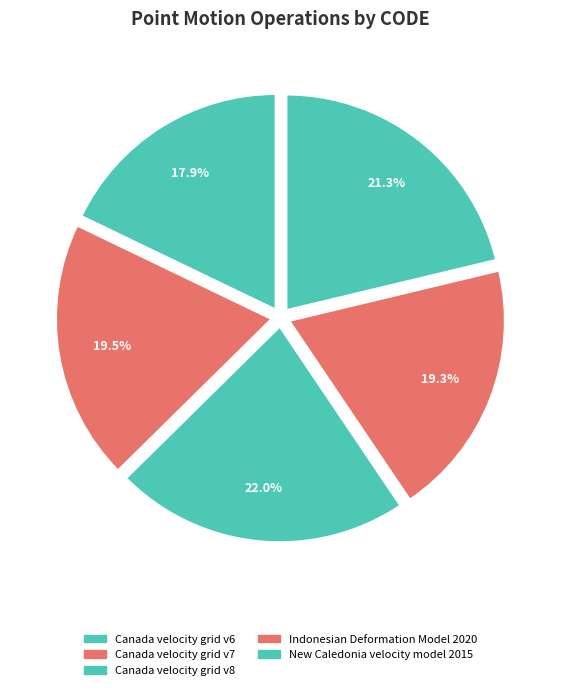

Count the number of slices in the pie.

5